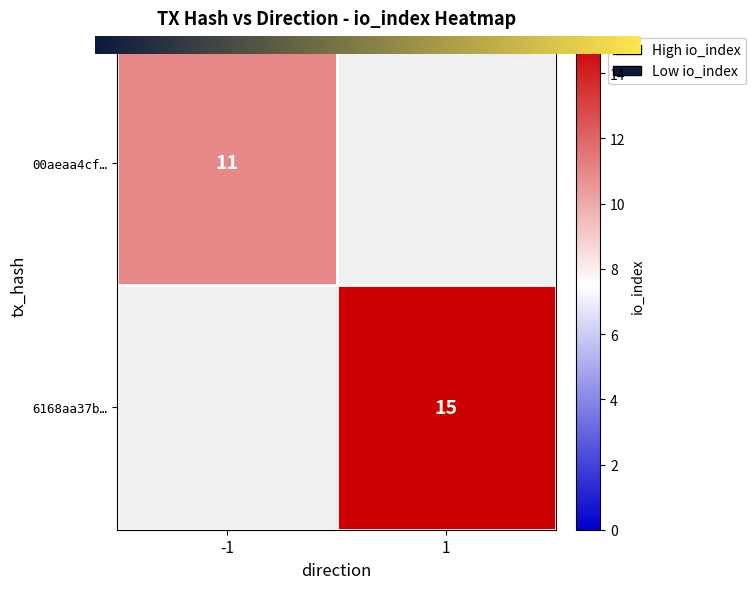

What is the maximum value for 00aeaa4cf862947a7007ba115d6fce724a61b9c?

11